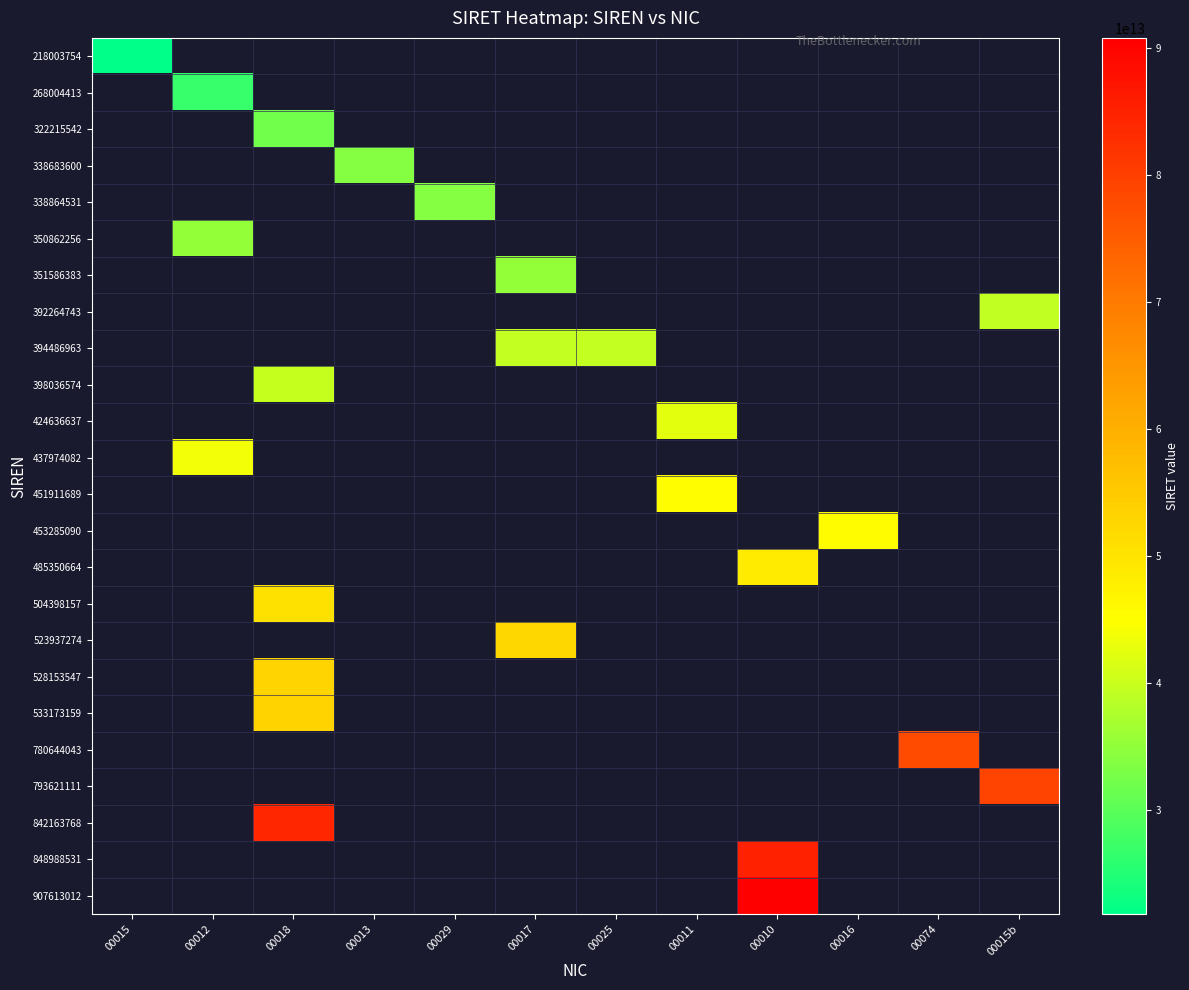

How many positive values does the 268004413 series have?

1